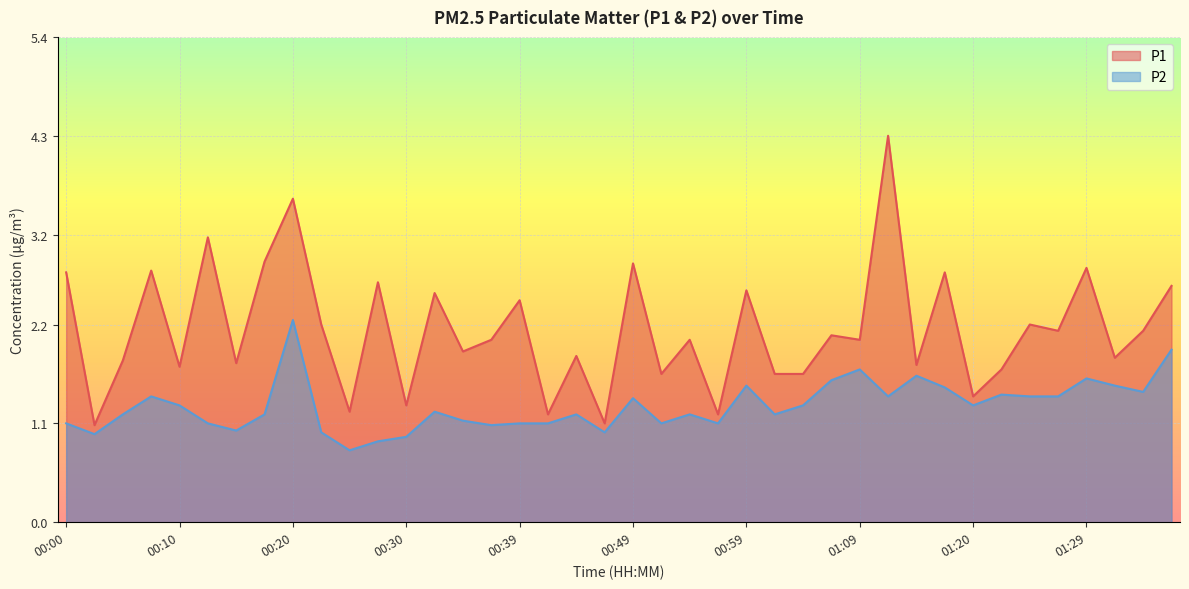

What are all the series names shown in the legend?

P1, P2